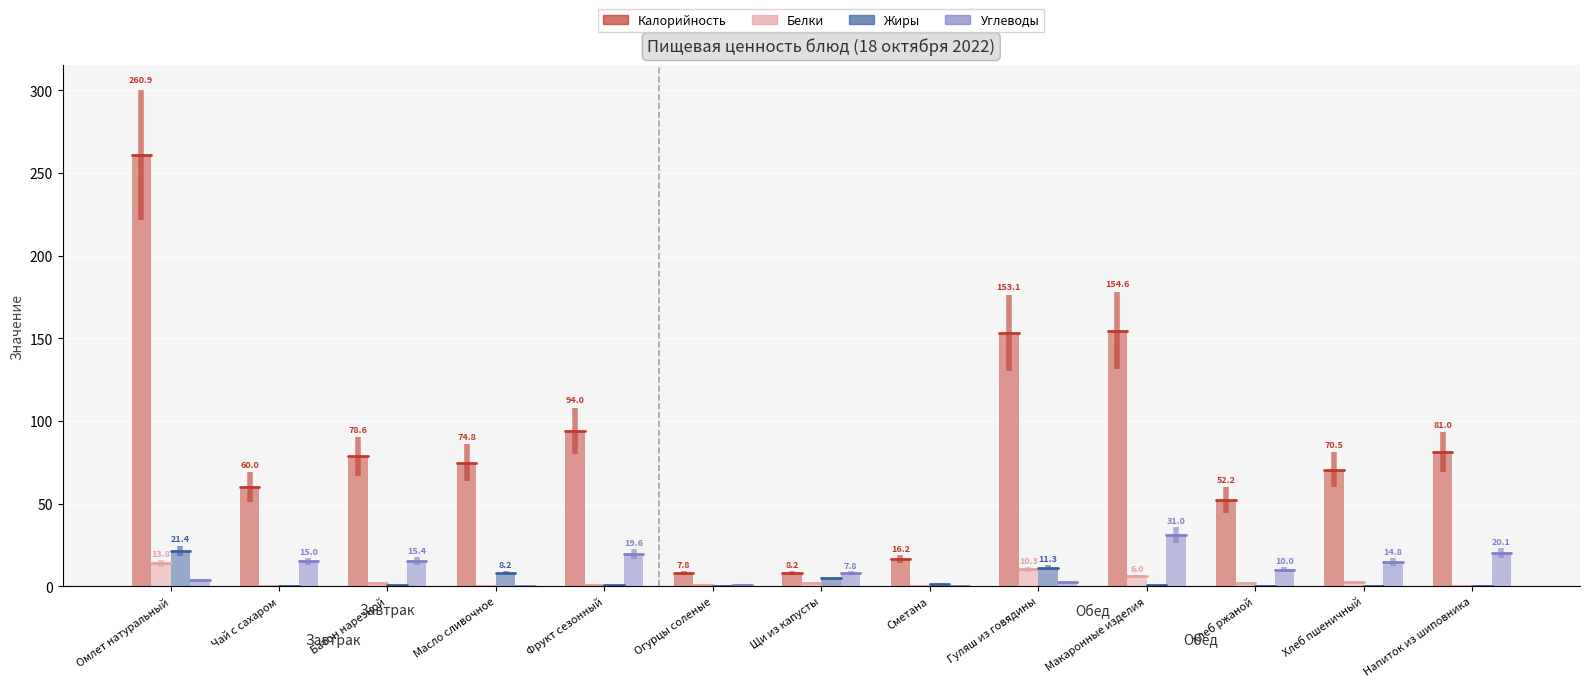

What are all the series names shown in the legend?

Калорийность, Белки, Жиры, Углеводы